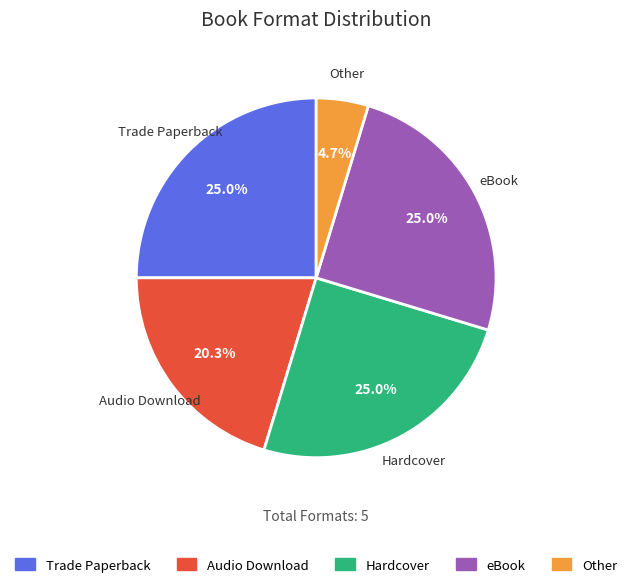

Combined, do eBook and Audio Download account for over 50%?

No